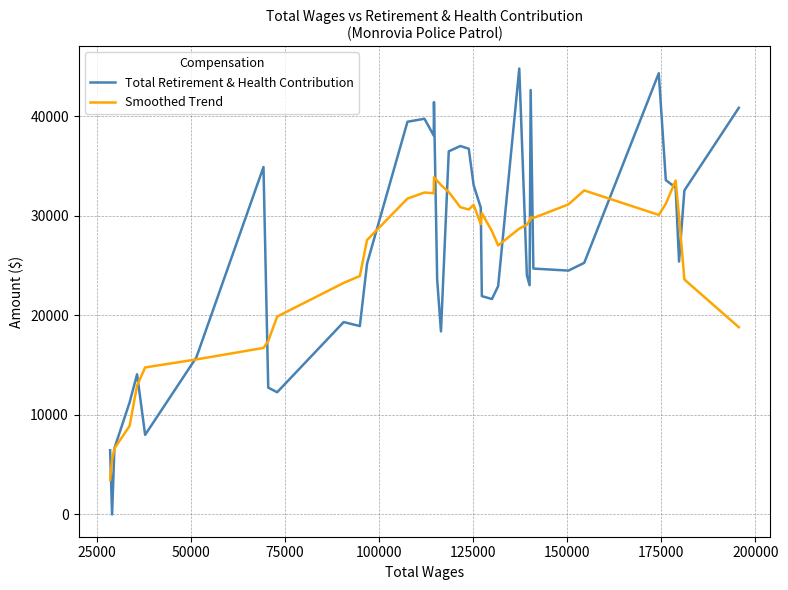

What is the maximum value for Smoothed Trend?

33865.7